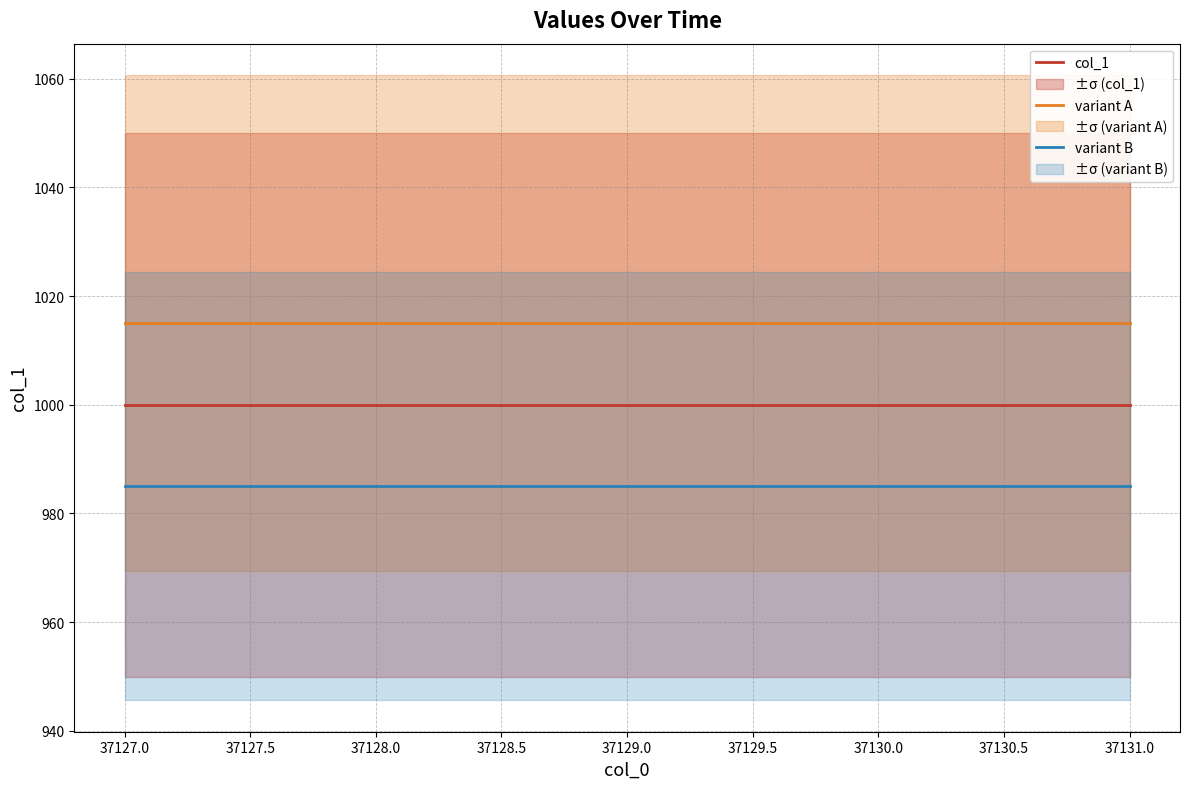

Rank the series by their average value, from lowest to highest.

variant B, col_1, variant A